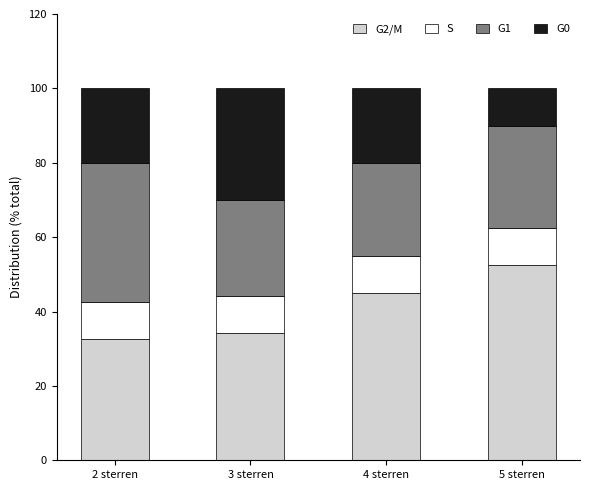

What is the maximum value for G2/M?

52.5